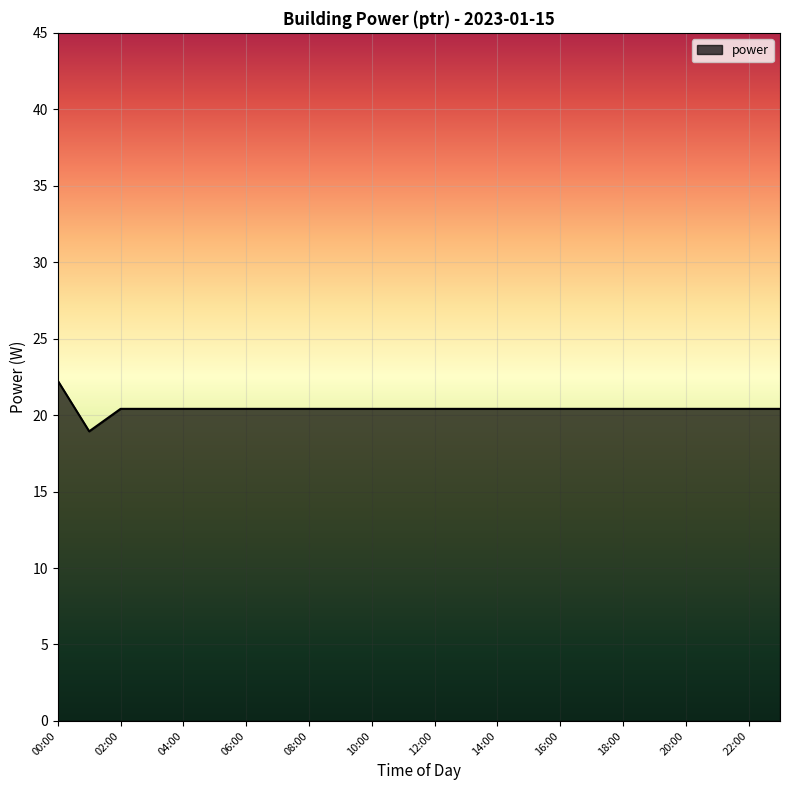

What is the smallest value displayed?

18.9